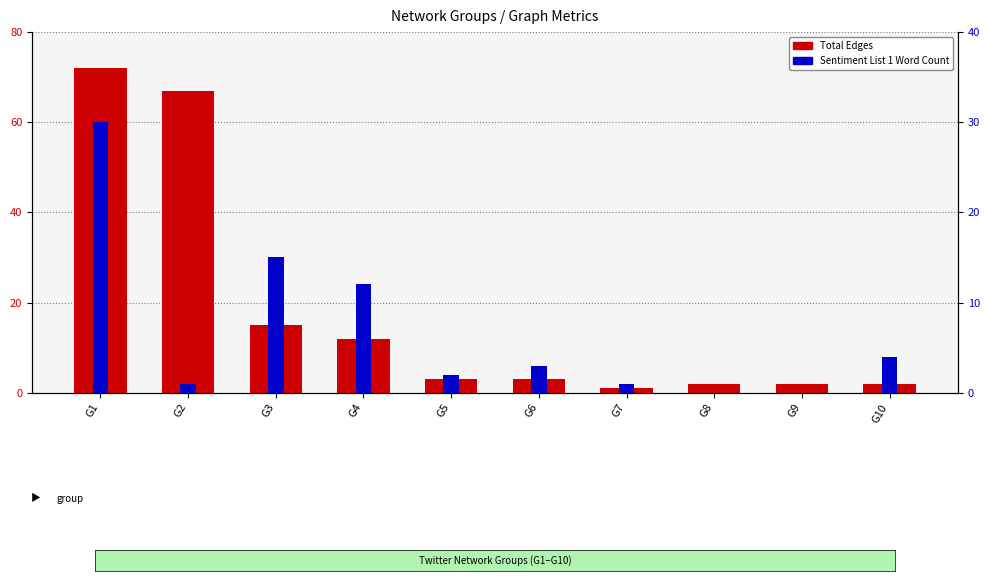

Where is Total Edges nearest to the value 36?

G3